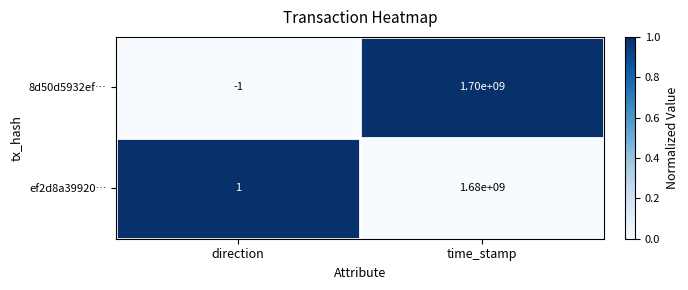

Which series has the largest total across all categories?

8d50d5932ef…